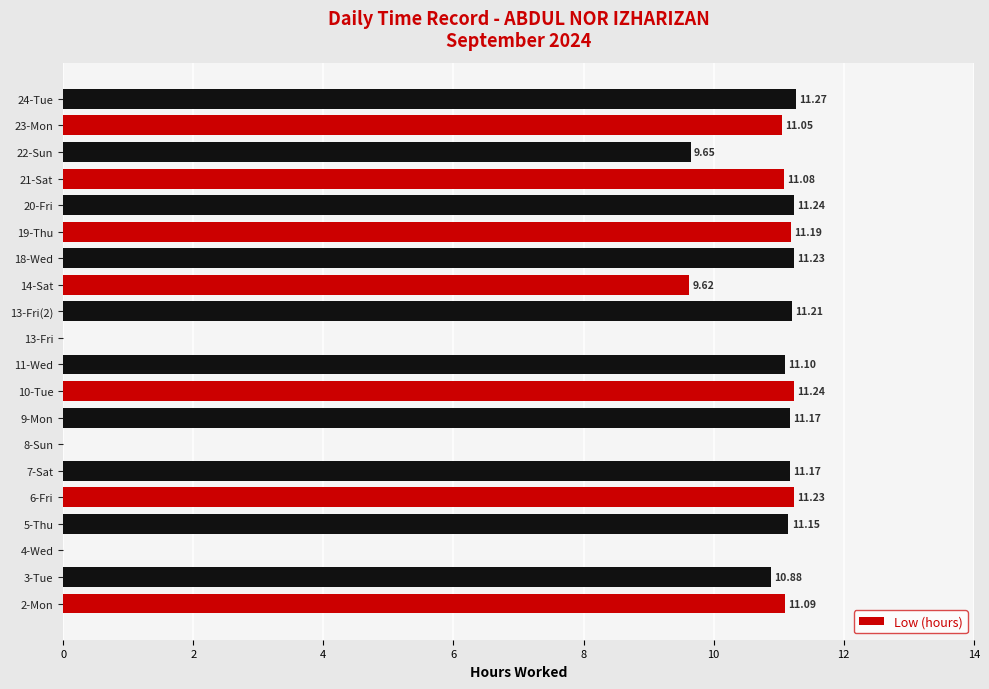

What is the sum of all values?

186.6